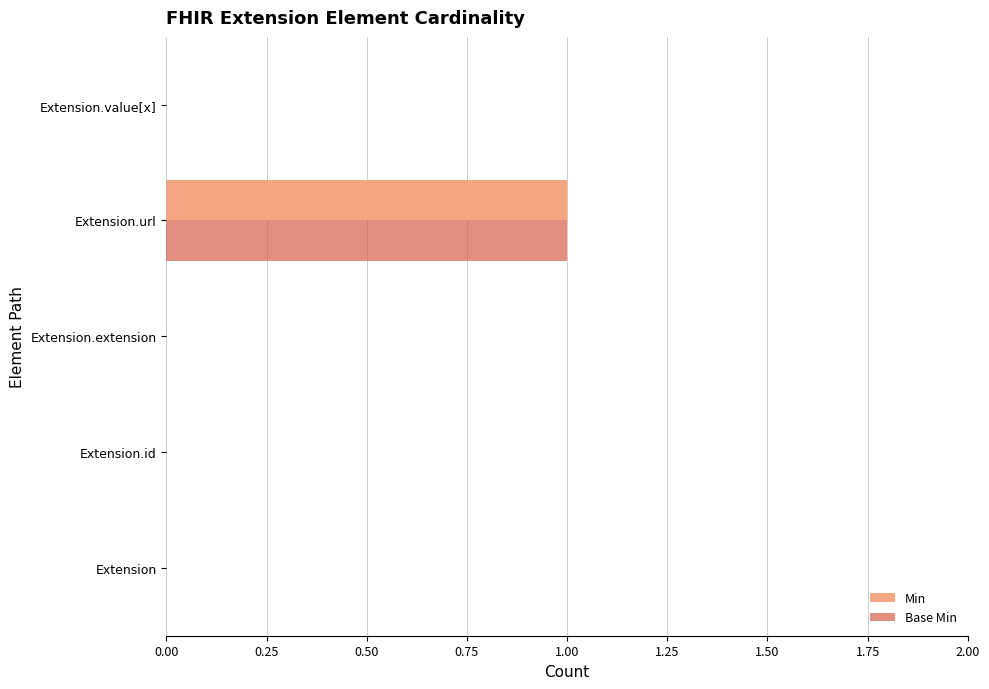

Is the value of Min at Extension.url greater than the value of Base Min at Extension.id?

Yes